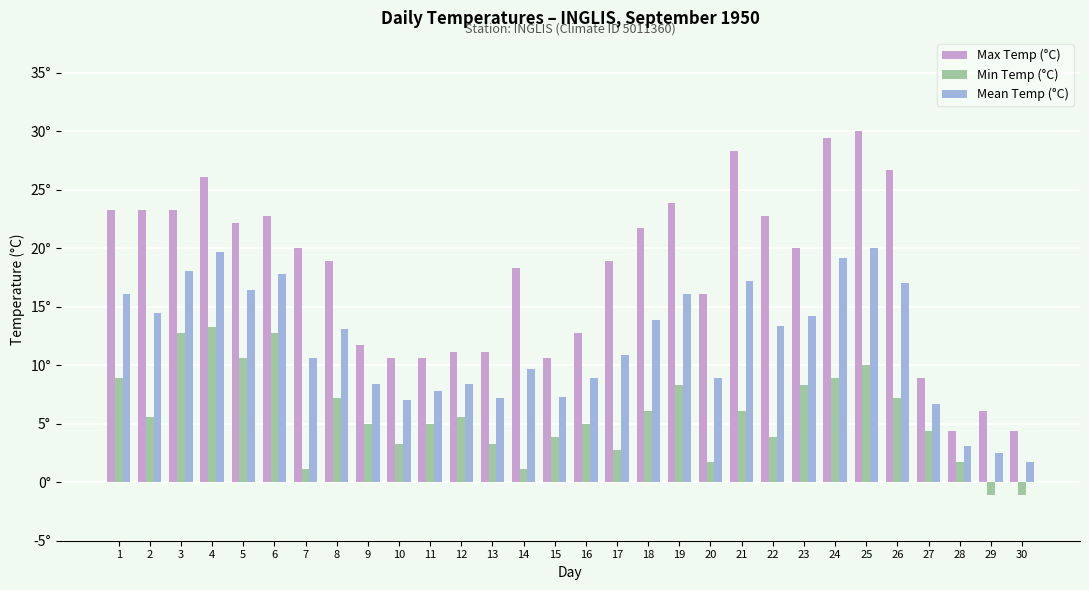

What are all the series names shown in the legend?

Max Temp (°C), Min Temp (°C), Mean Temp (°C)